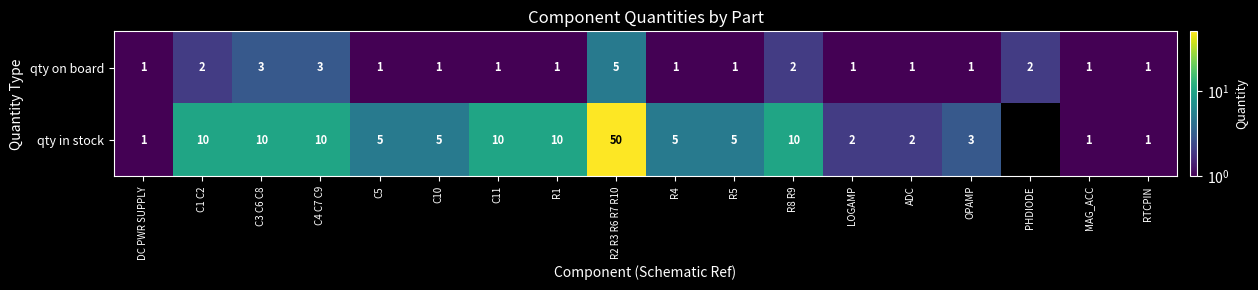

Is the value of qty in stock at C5 greater than the value of qty on board at R5?

Yes